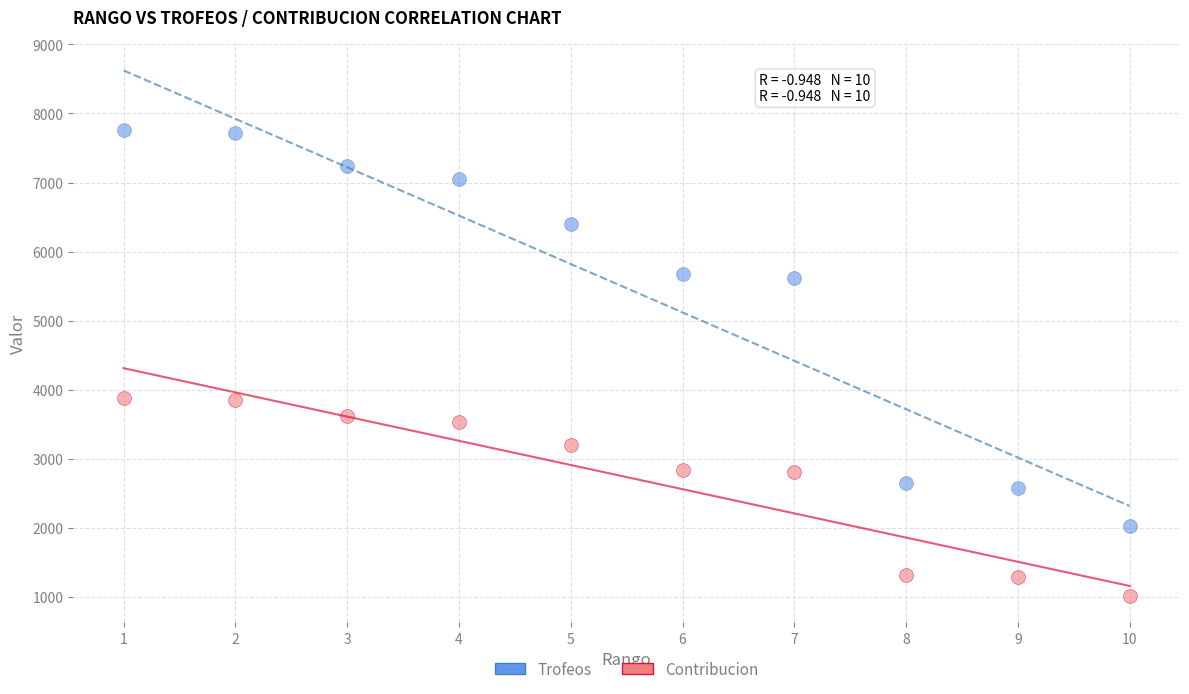

What is the X range (max minus min) for the scatter plot?

9